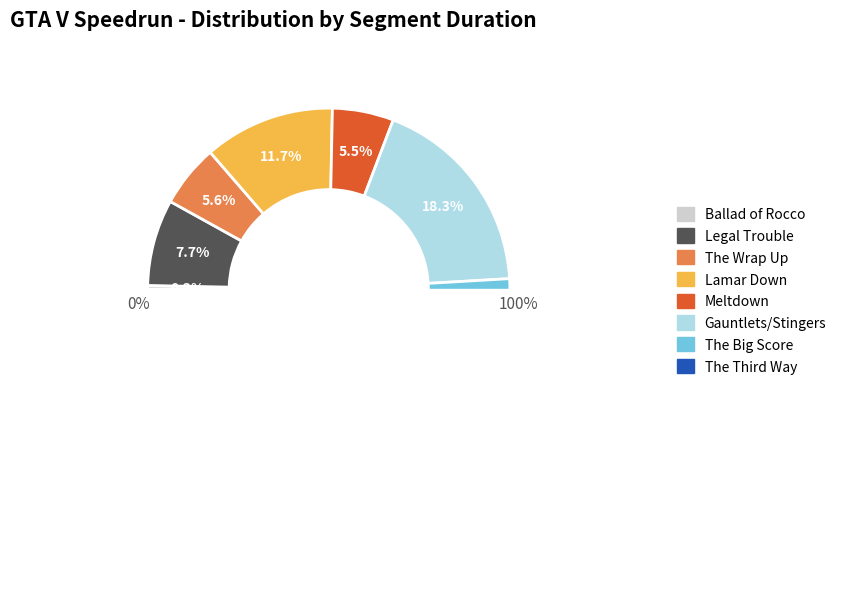

Count the number of slices in the pie.

8